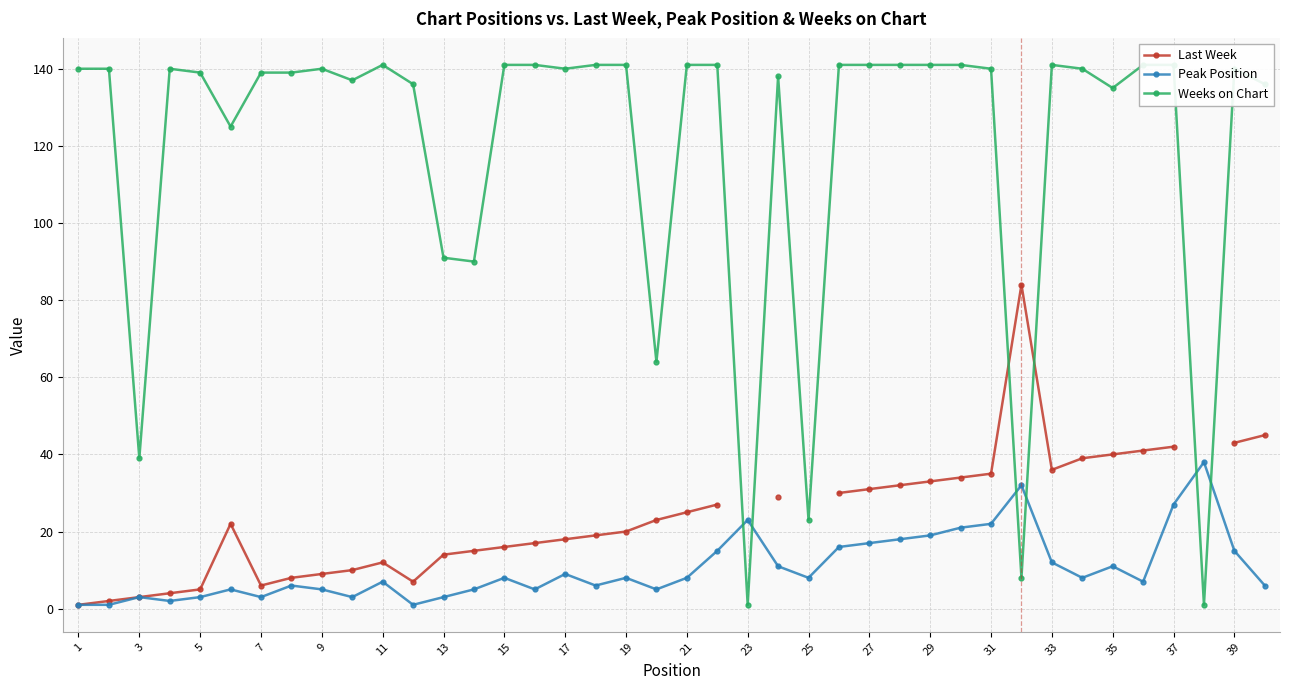

How many lines are shown in the chart?

3